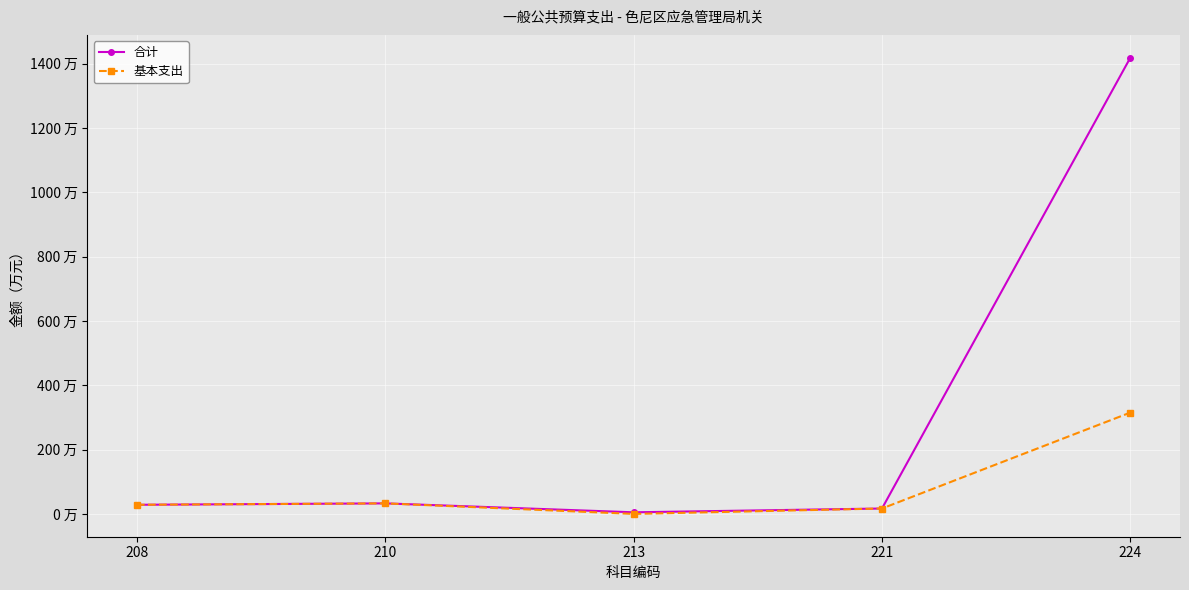

Is this an area chart (filled region under the line)?

No